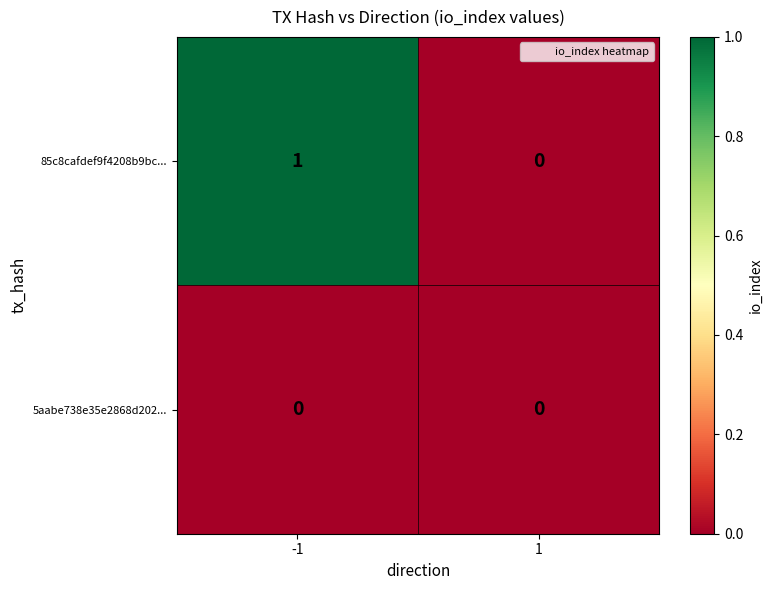

List the series in order of their peak value, lowest first.

5aabe738e35e2868d202..., 85c8cafdef9f4208b9bc...